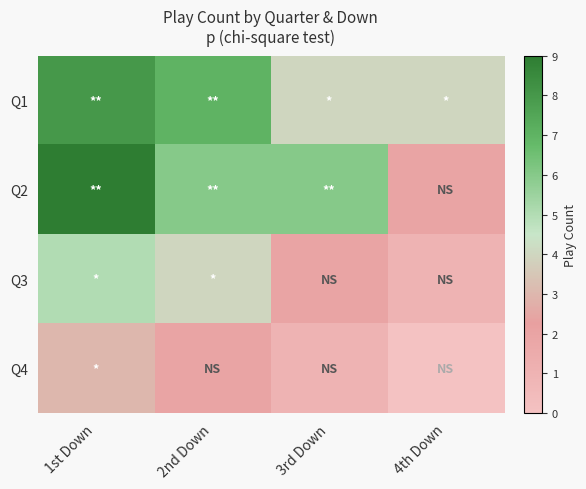

At how many categories does at least one series exceed 8?

1